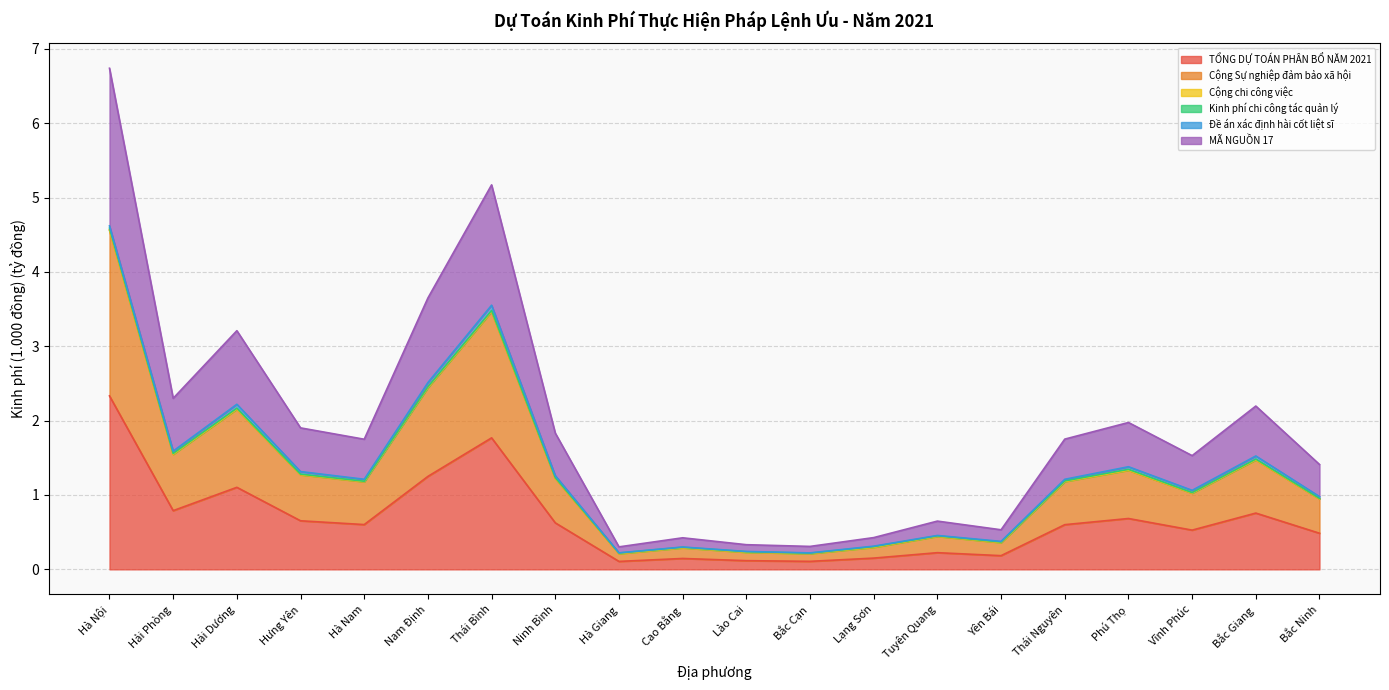

True or false: TỔNG DỰ TOÁN PHÂN BỔ NĂM 2021 and MÃ NGUỒN 17 cross at least once.

False